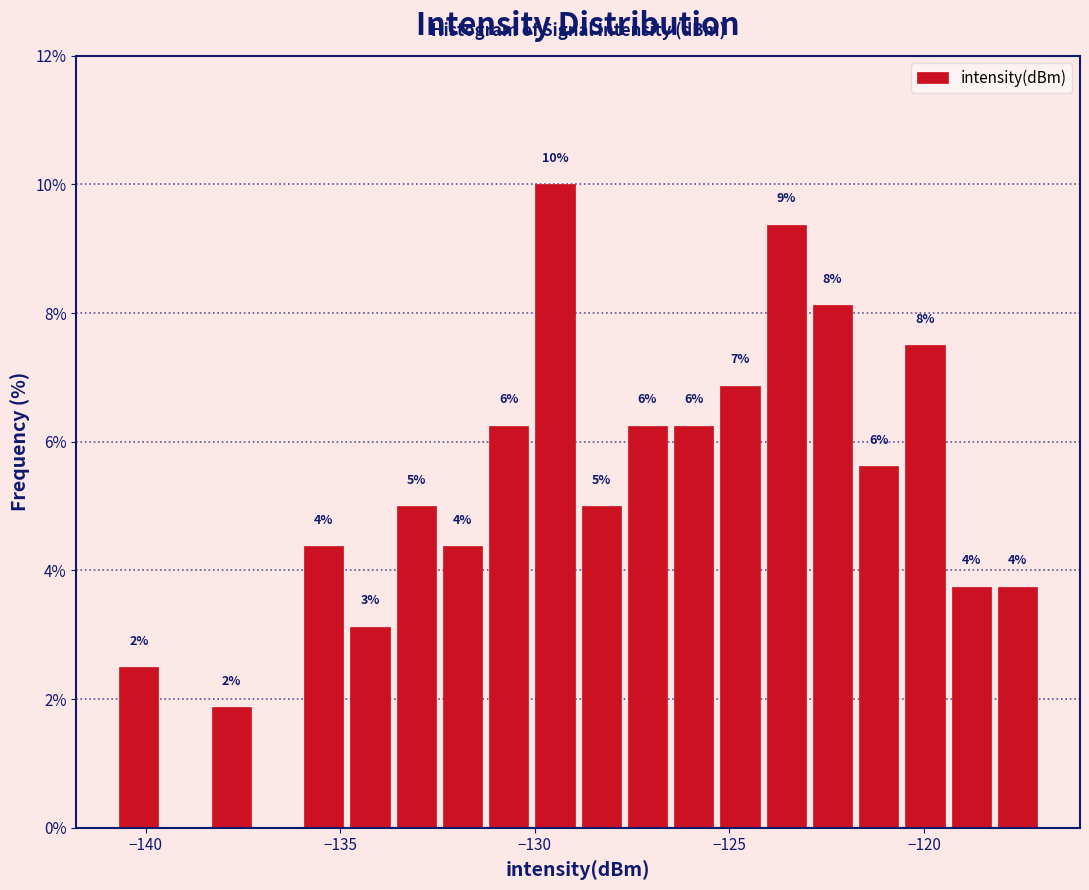

Read against the x-axis, roughly where is the centre of the tallest bar?

-129.5